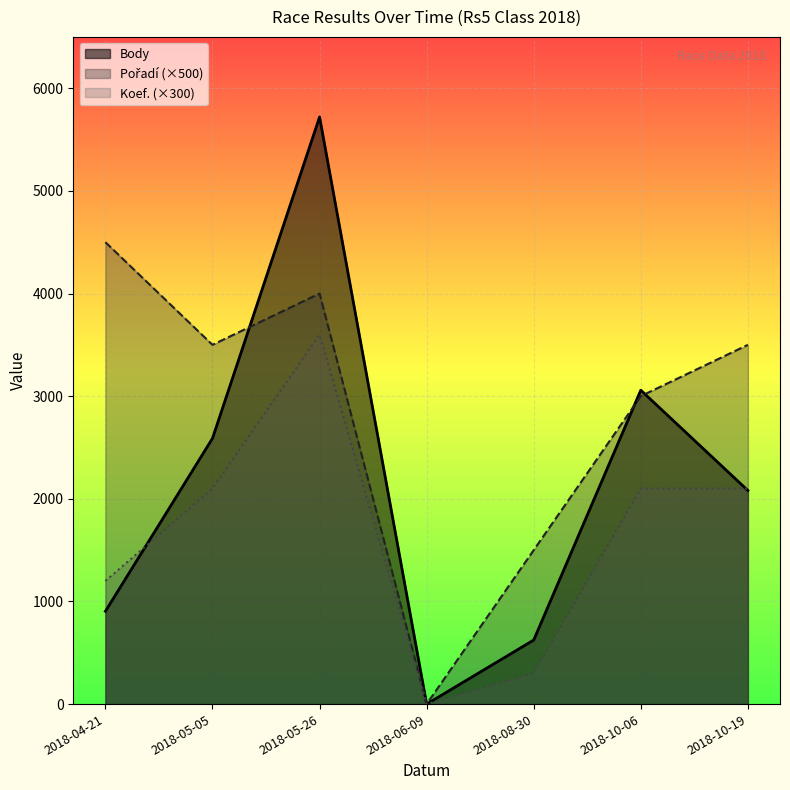

Where does the Body series first go above 2081?

2018-05-05